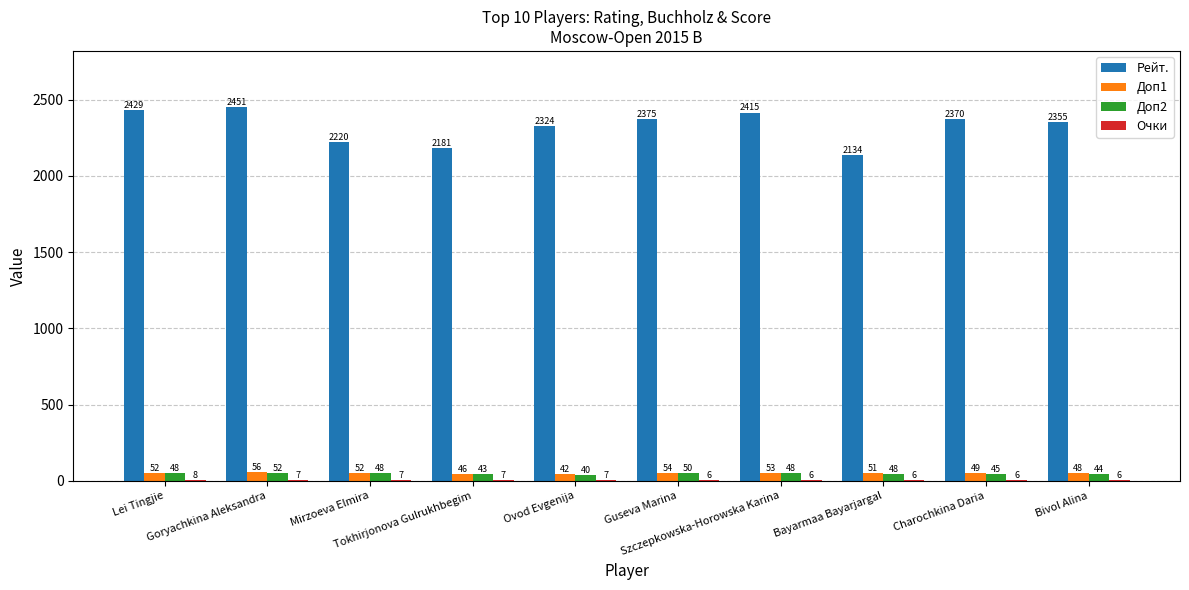

Which series has the largest total across all categories?

Рейт.